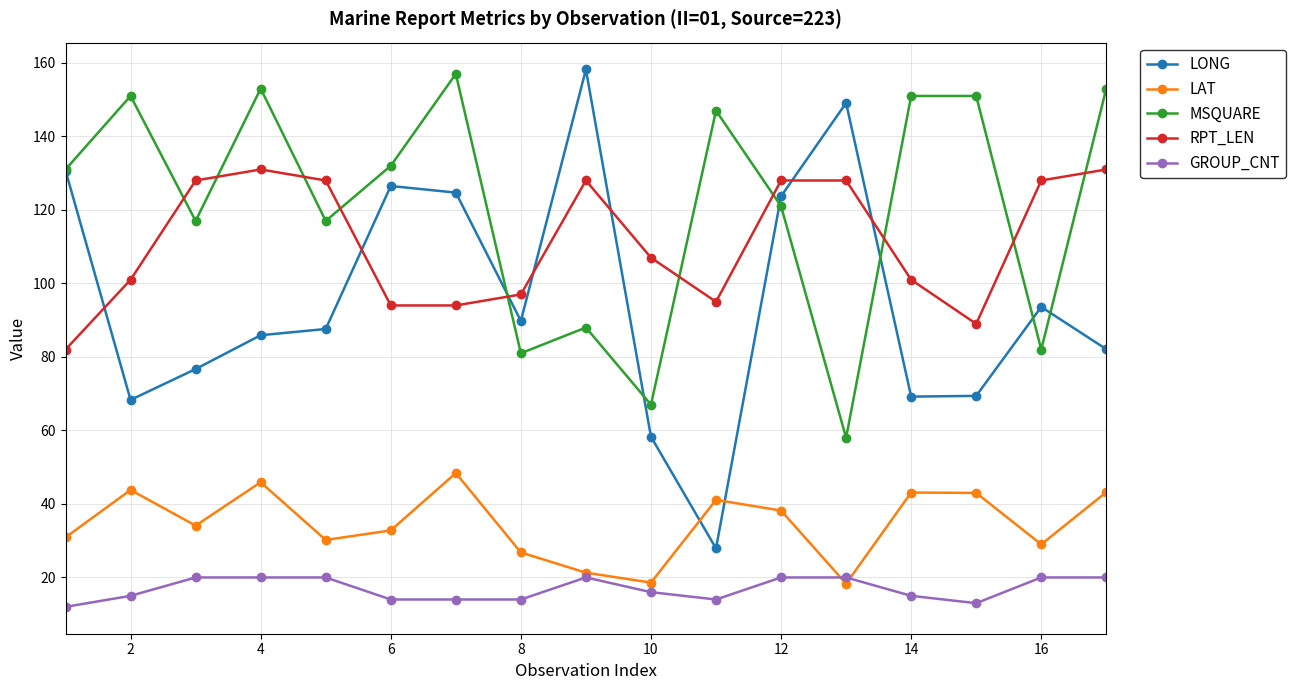

Which series has the largest total across all categories?

MSQUARE